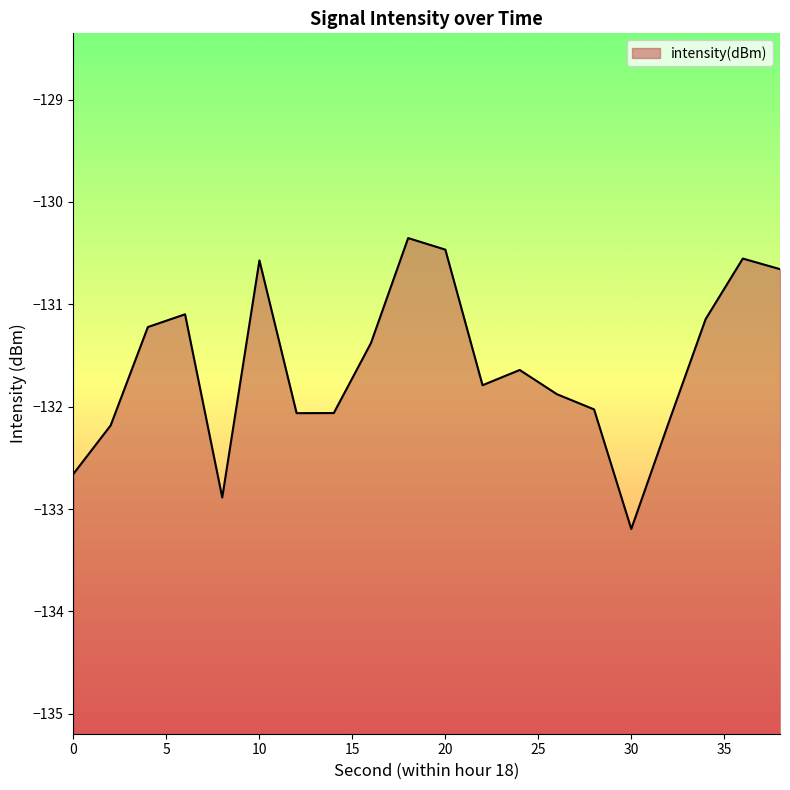

Reading right to left, what are all the values shown in this chart?

38=-130.7	36=-130.6	34=-131.1	32=-132.2	30=-133.2	28=-132.0	26=-131.9	24=-131.6	22=-131.8	20=-130.5	18=-130.4	16=-131.4	14=-132.1	12=-132.1	10=-130.6	8=-132.9	6=-131.1	4=-131.2	2=-132.2	0=-132.7